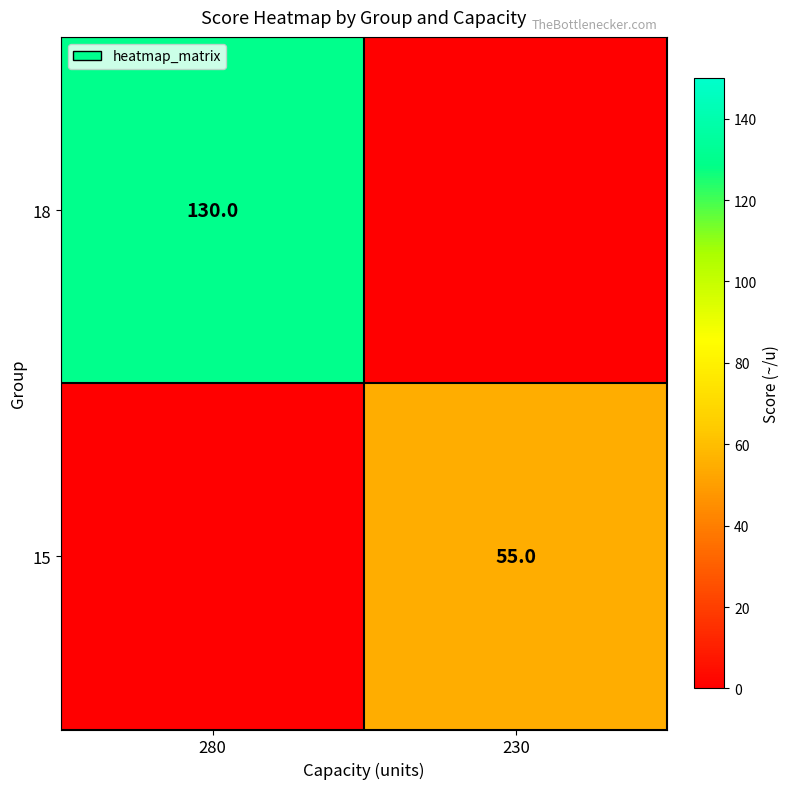

Is the value of 15 at 230 greater than the value of 18 at 280?

No